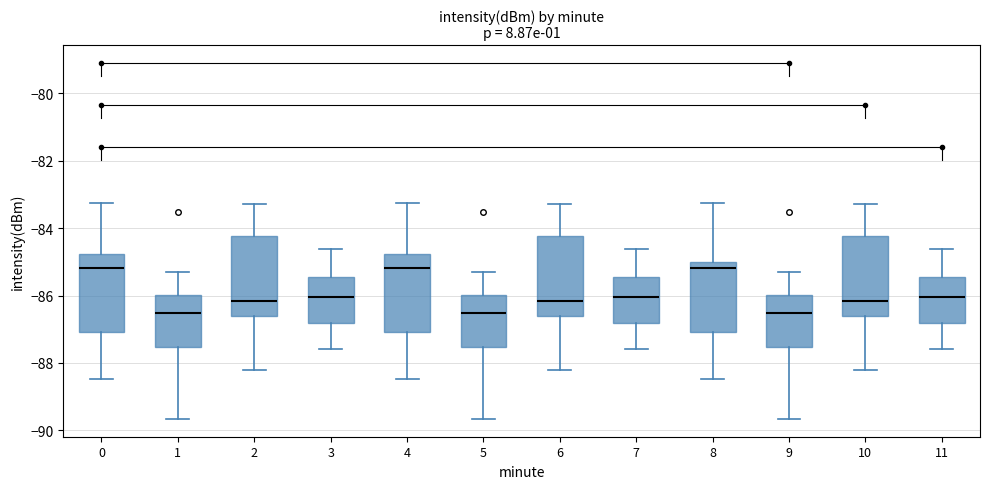

Where is the lower edge of the box at x = 1 on the y-axis? The values are not printed on the chart, so give them approximately, as read against the axis.

-87.6